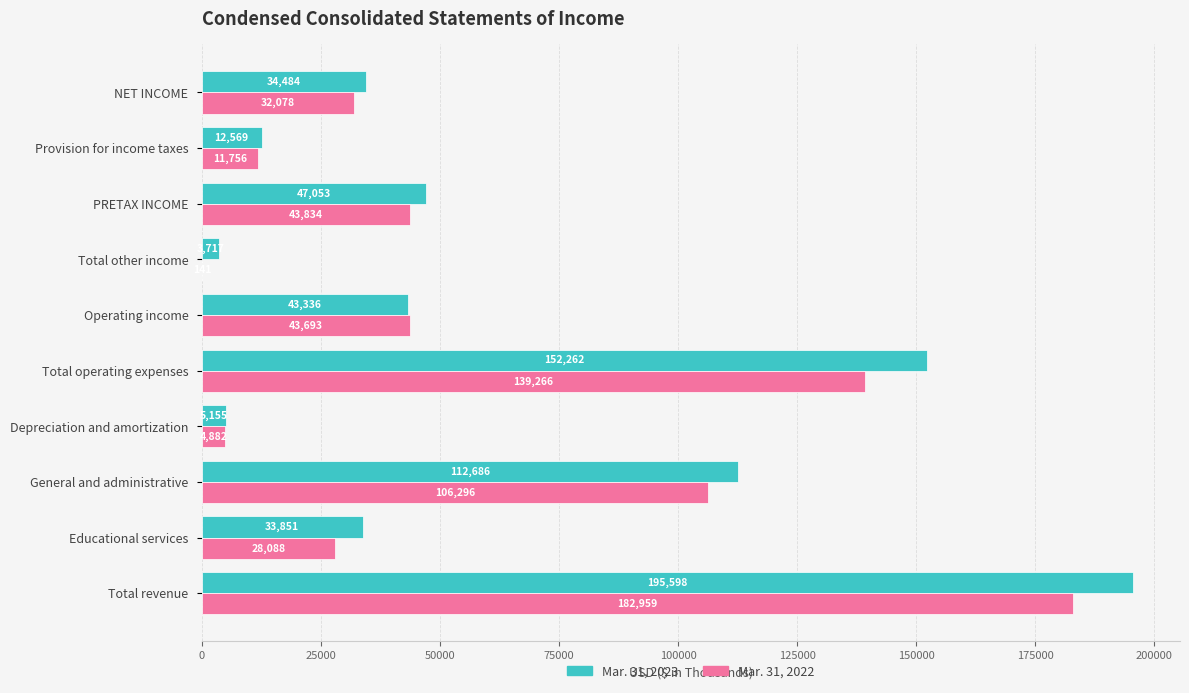

What is the maximum value shown in the chart?

195598